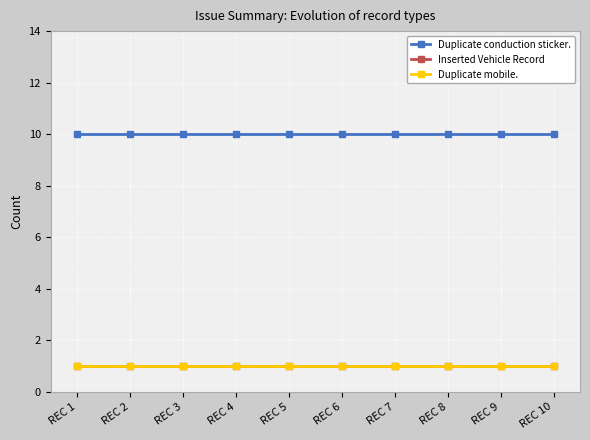

At which category is the sum across all series the highest?

REC 1